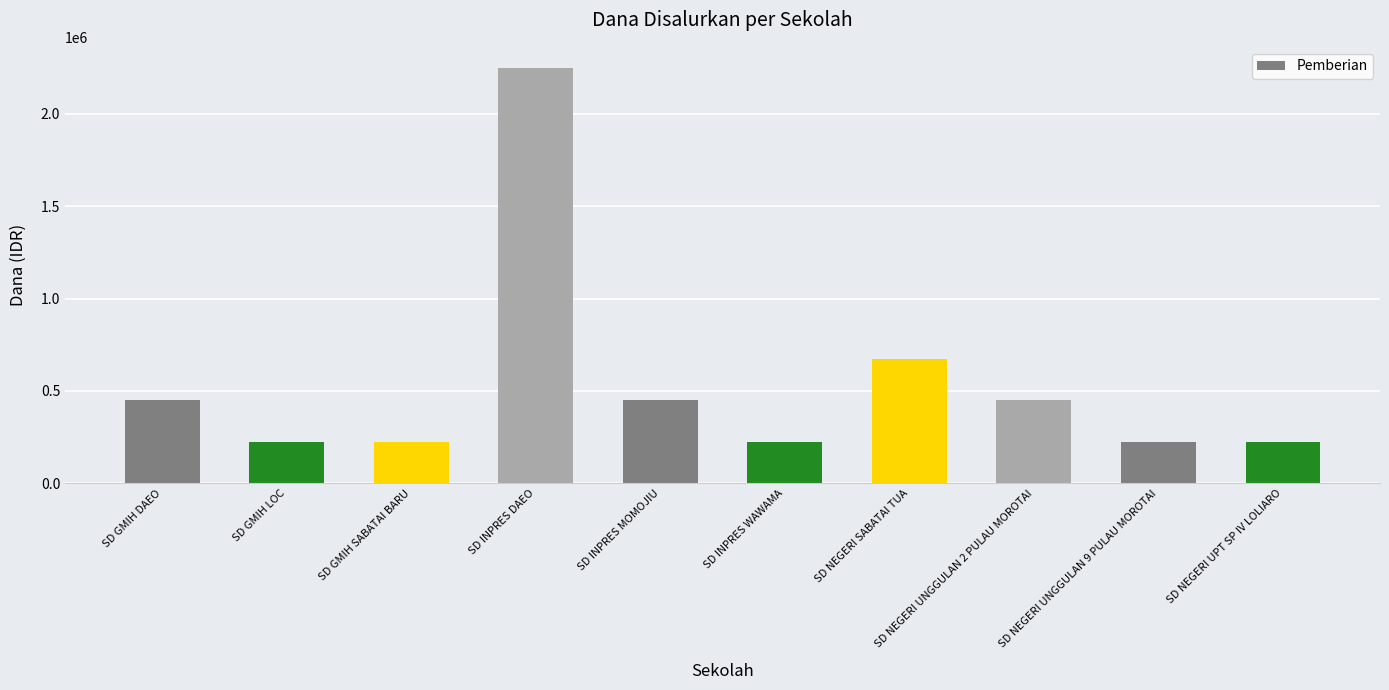

Count the values in the range 225000 to 450000.

8